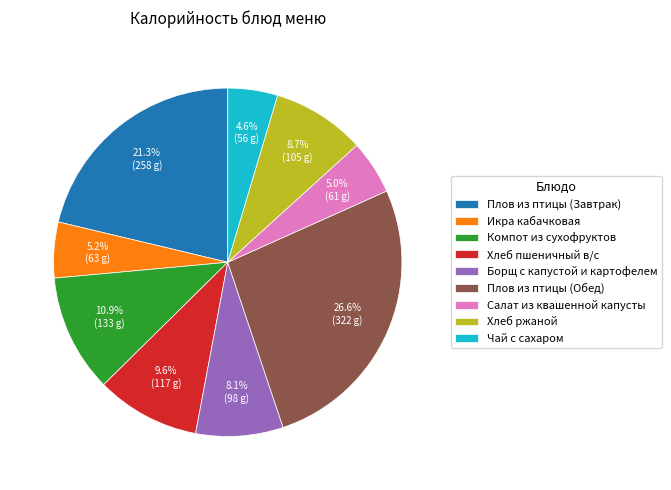

What percentage is the Борщ с капустой и картофелем slice, to the nearest percent?

8%